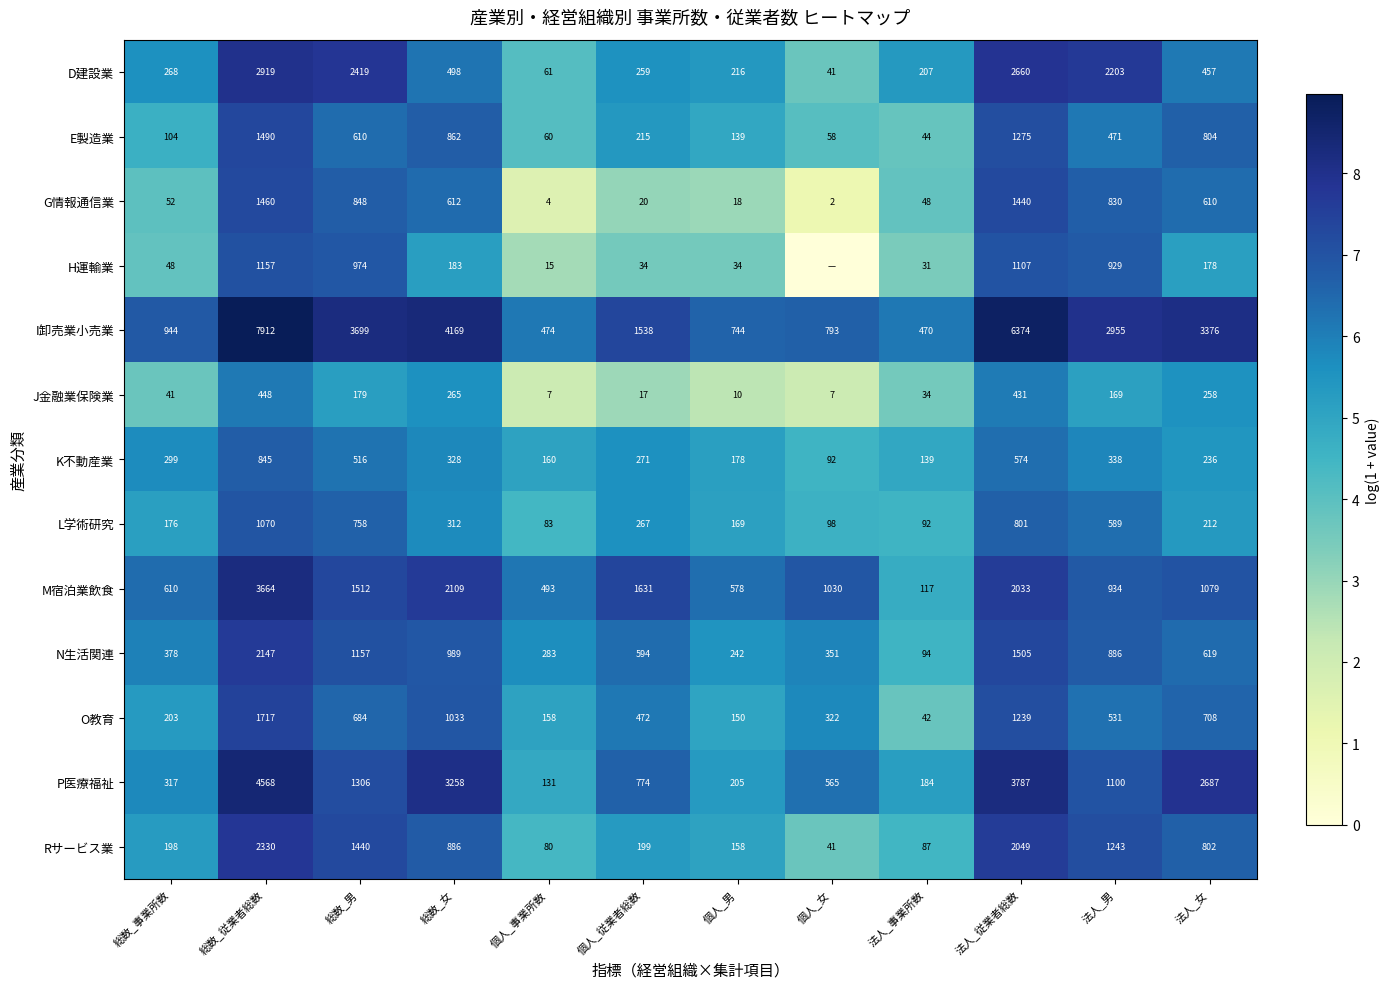

At how many categories does at least one series exceed 5?

12